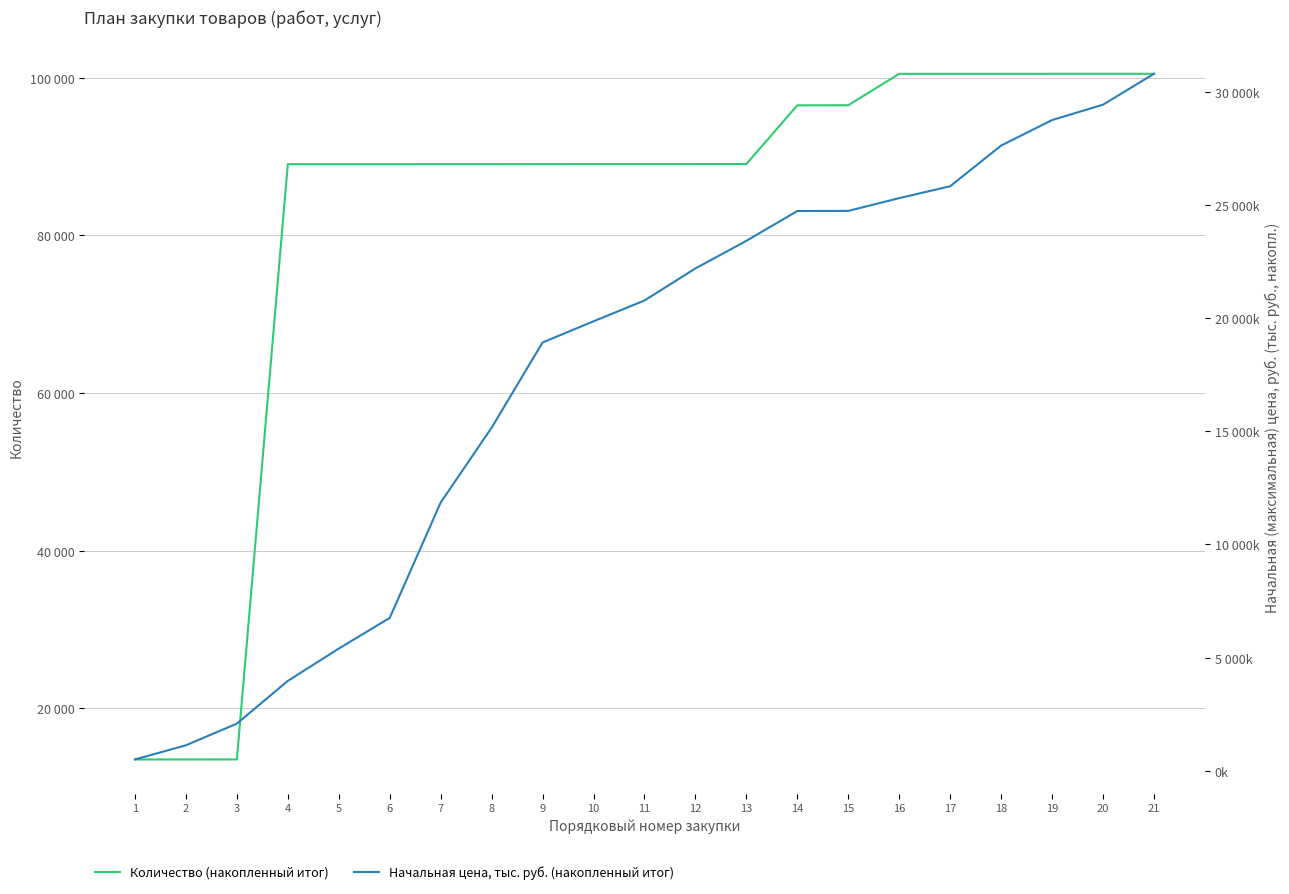

The value of Начальная цена, тыс. руб. (накопленный итог) at 10 is 10184.5. True or false?

False